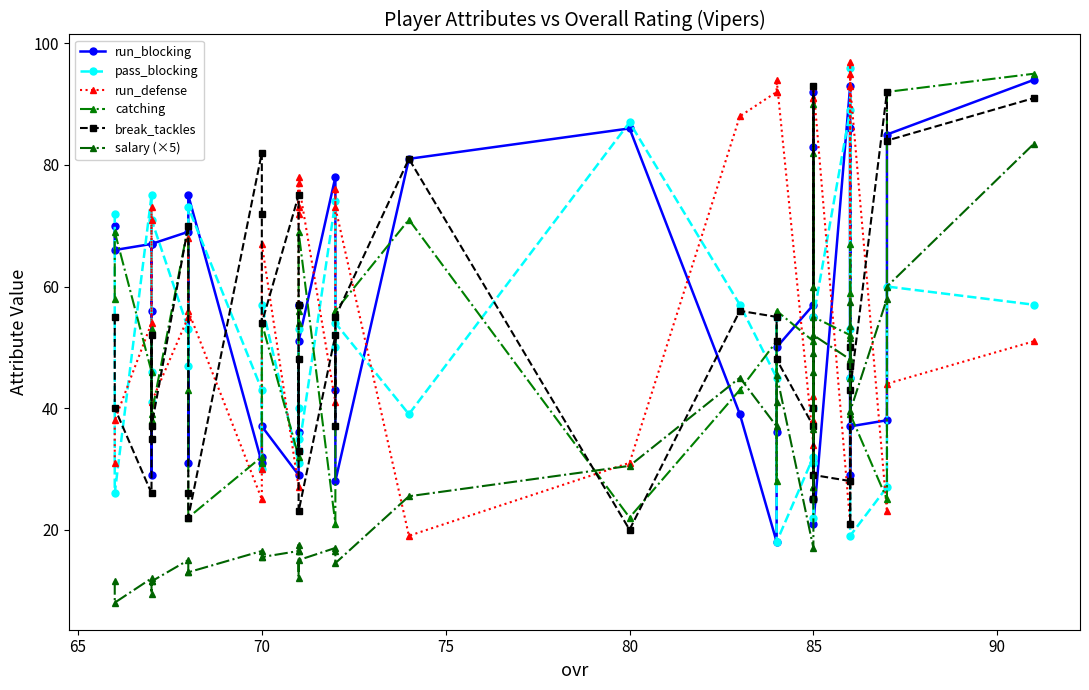

Reading right to left, transcribe all the data shown in this chart.

run_blocking: 94.0	85.0	38.0	37.0	45.0	86.0	29.0	93.0	21.0	25.0	92.0	55.0	83.0	57.0	50.0	36.0	18.0	39.0	86.0	81.0	28.0	43.0	78.0	51.0	57.0	57.0	36.0	29.0	37.0	32.0	31.0	75.0	31.0	69.0	67.0	29.0	56.0	67.0	66.0	70.0
pass_blocking: 57.0	60.0	27.0	19.0	53.0	96.0	45.0	89.0	55.0	31.0	40.0	31.0	22.0	32.0	18.0	55.0	45.0	57.0	87.0	39.0	54.0	50.0	74.0	33.0	40.0	53.0	35.0	31.0	57.0	30.0	43.0	73.0	47.0	53.0	71.0	41.0	46.0	75.0	26.0	72.0
run_defense: 51.0	44.0	23.0	93.0	95.0	28.0	97.0	21.0	93.0	91.0	38.0	91.0	42.0	34.0	94.0	92.0	92.0	88.0	31.0	19.0	73.0	76.0	41.0	77.0	72.0	78.0	73.0	27.0	67.0	30.0	25.0	56.0	68.0	55.0	41.0	73.0	71.0	54.0	38.0	31.0
catching: 95.0	92.0	25.0	39.0	67.0	59.0	45.0	52.0	55.0	27.0	90.0	27.0	82.0	51.0	56.0	28.0	51.0	43.0	22.0	71.0	56.0	56.0	21.0	69.0	56.0	54.0	57.0	32.0	54.0	31.0	32.0	22.0	43.0	70.0	39.0	53.0	38.0	46.0	69.0	58.0
break_tackles: 91.0	84.0	92.0	43.0	21.0	47.0	50.0	28.0	29.0	25.0	40.0	25.0	93.0	37.0	48.0	51.0	55.0	56.0	20.0	81.0	55.0	37.0	52.0	23.0	48.0	33.0	57.0	75.0	54.0	72.0	82.0	22.0	26.0	70.0	37.0	35.0	52.0	26.0	40.0	55.0
salary (×5): 83.5	60.0	58.0	39.5	57.5	51.5	53.5	48.0	52.0	46.0	36.5	49.0	60.0	17.0	45.5	41.0	37.0	45.0	30.5	25.5	14.5	16.5	17.0	15.0	12.0	16.5	17.5	16.5	15.5	15.5	16.5	13.0	13.0	15.0	11.5	9.5	11.5	12.0	8.0	11.5